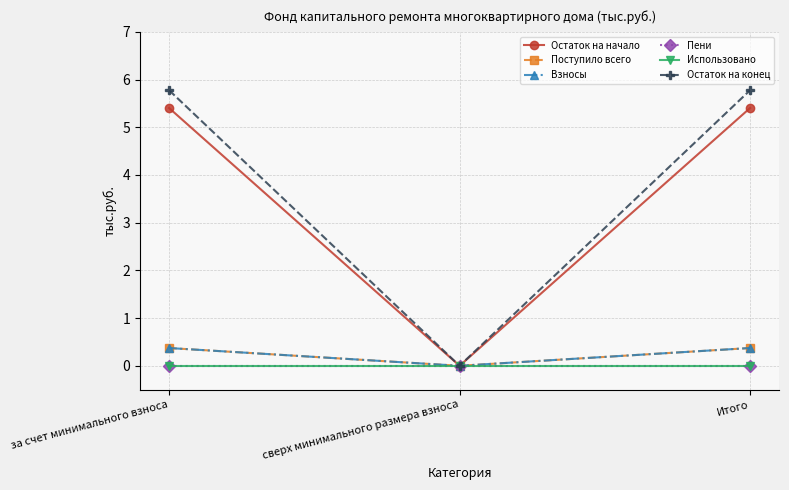

Does the chart have visible grid lines?

Yes